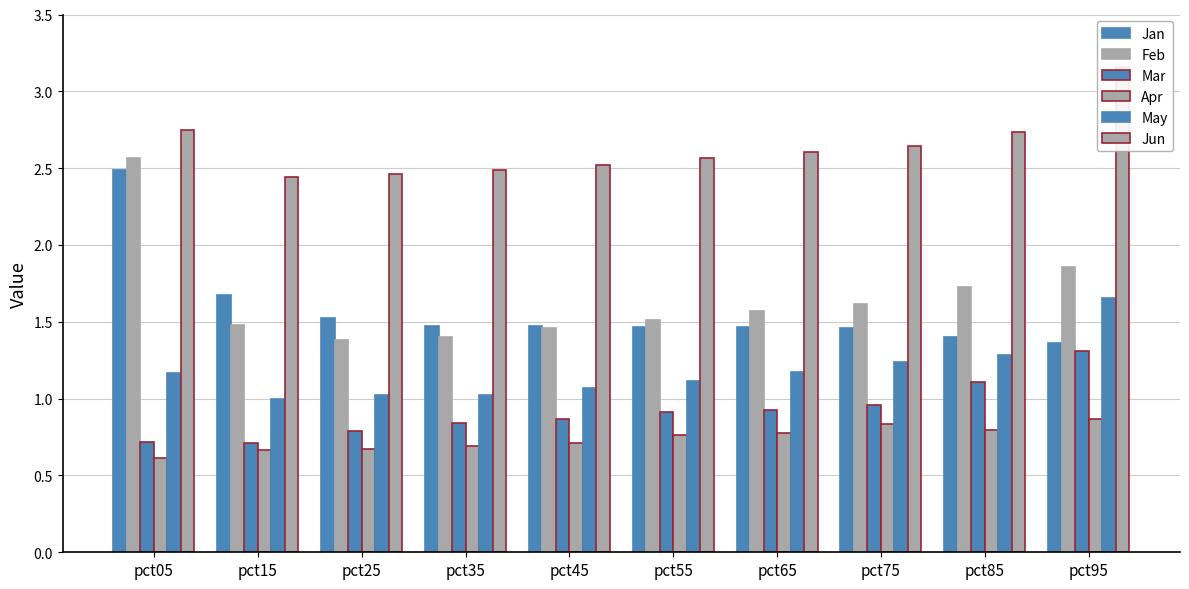

What is the minimum value shown in the chart?

0.6